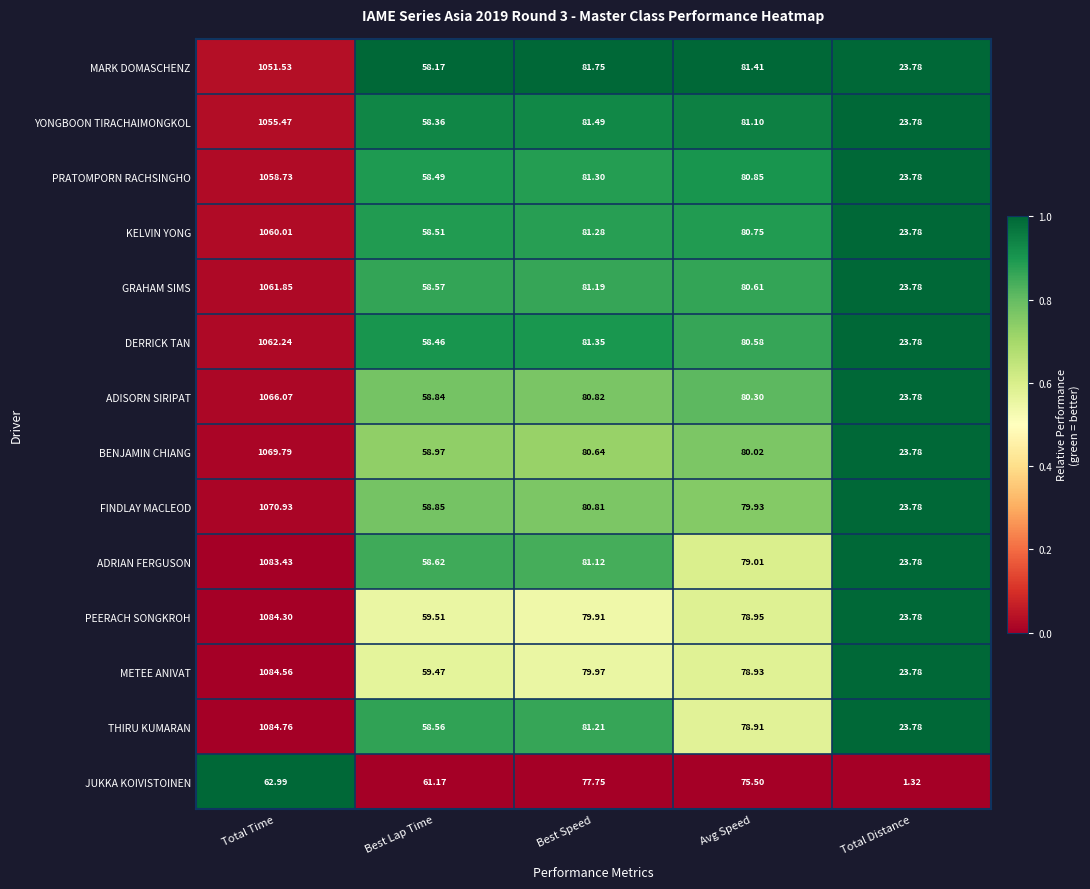

Rank the series at Best Speed from highest to lowest value.

MARK DOMASCHENZ, YONGBOON TIRACHAIMONGKOL, DERRICK TAN, PRATOMPORN RACHSINGHO, KELVIN YONG, THIRU KUMARAN, GRAHAM SIMS, ADRIAN FERGUSON, ADISORN SIRIPAT, FINDLAY MACLEOD, BENJAMIN CHIANG, METEE ANIVAT, PEERACH SONGKROH, JUKKA KOIVISTOINEN